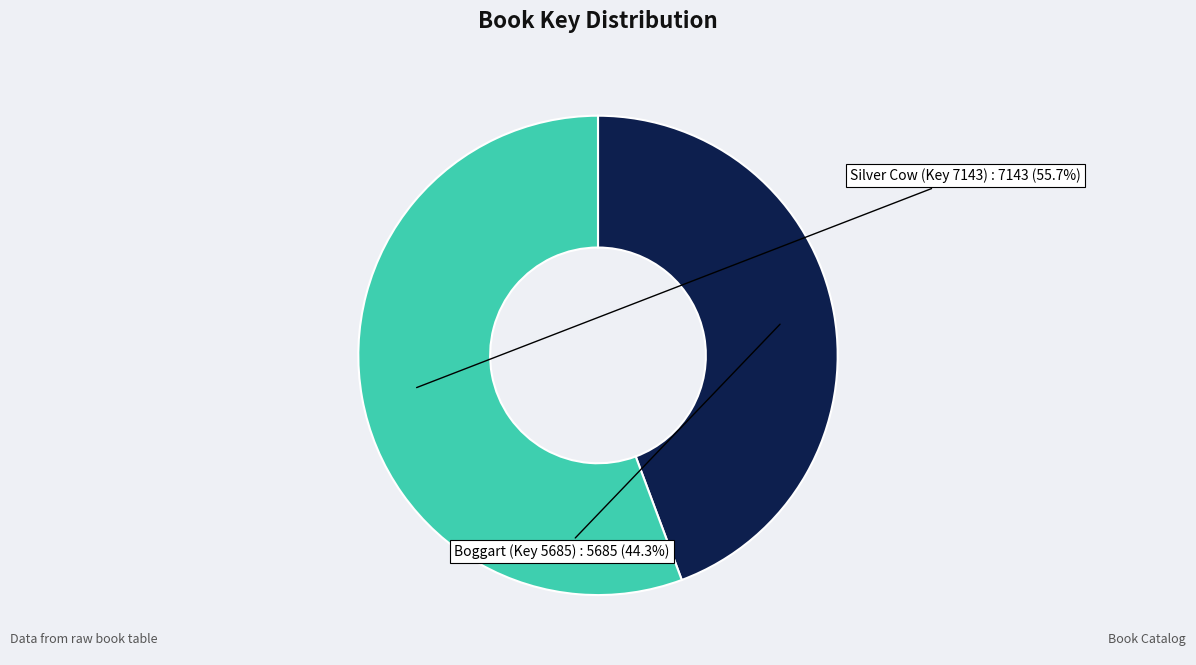

Does any single category account for the majority?

Yes